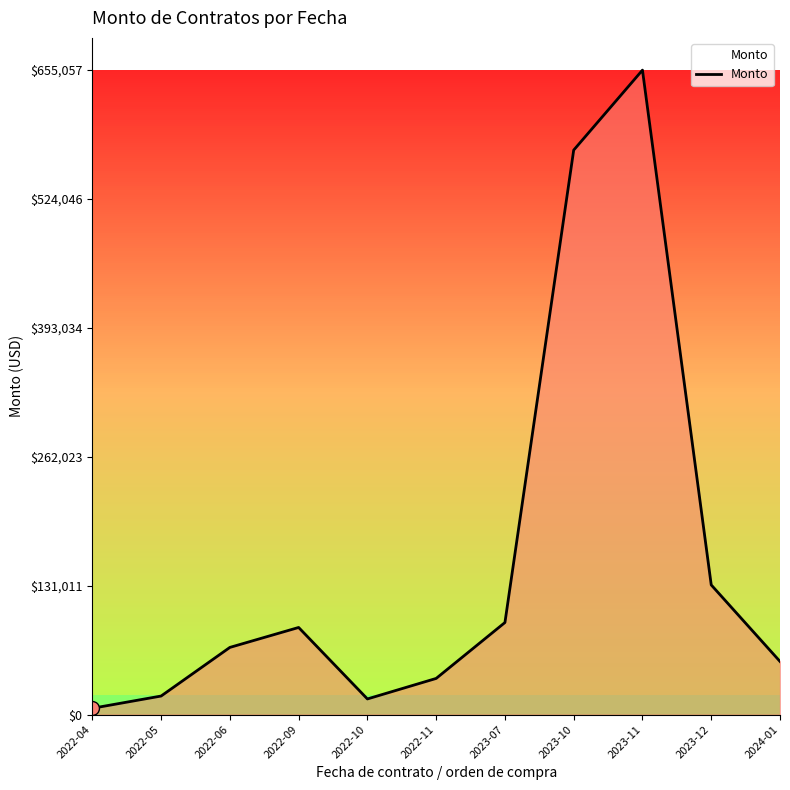

The chart shows a value of 54000.0 at 2024-01. True or false?

True